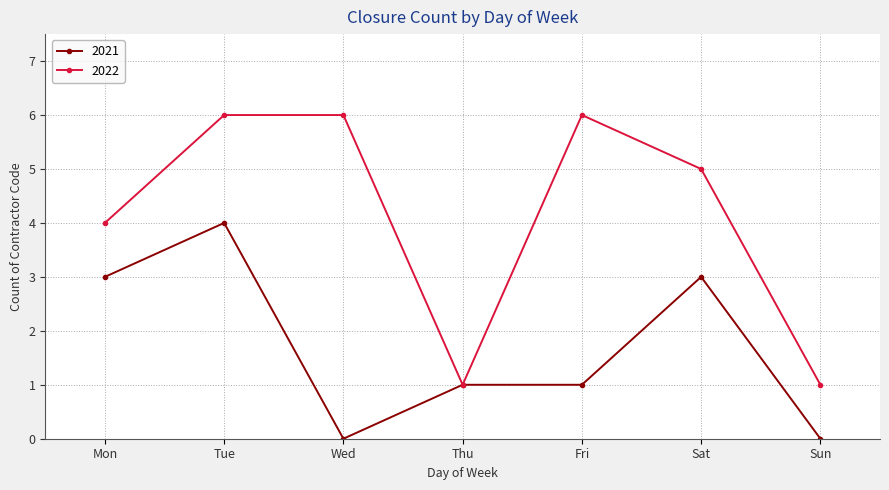

What is the sum of the 2021 values at Sun and Mon?

3